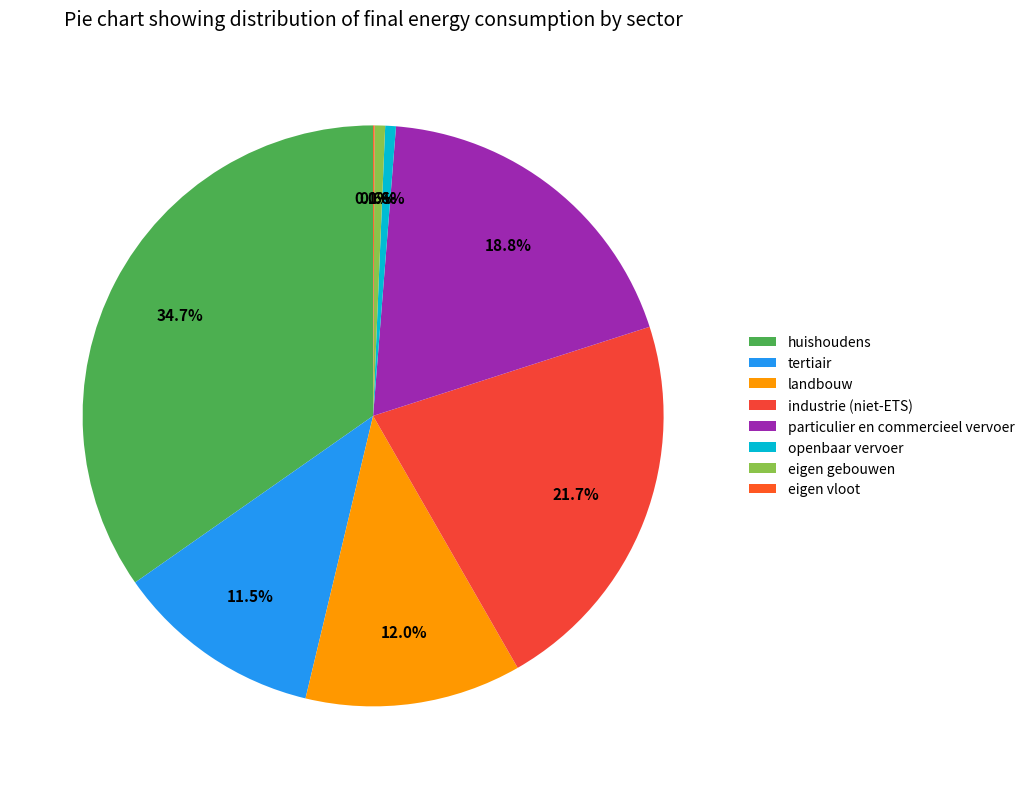

What percentage do eigen vloot and eigen gebouwen together represent?

0.7%